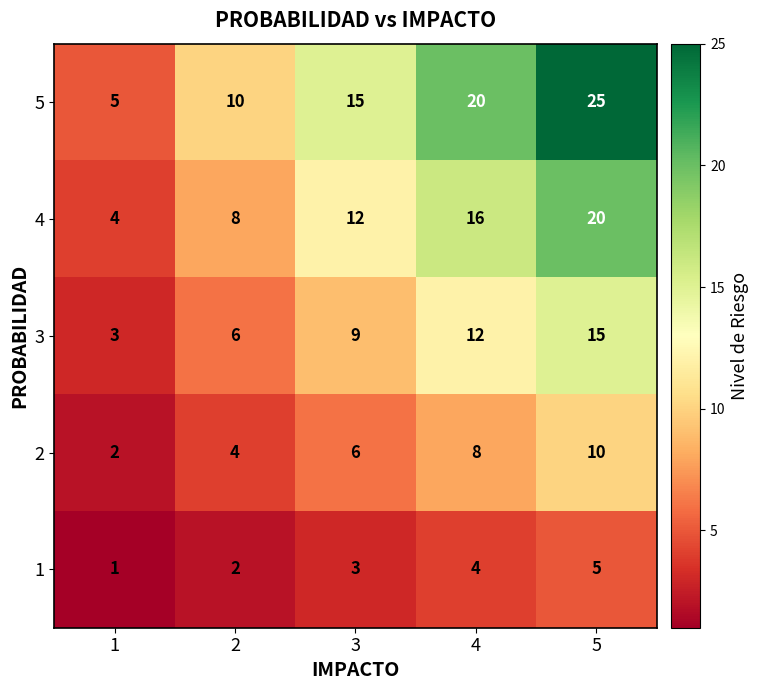

The 3 series shows 5 at 1. True or false?

False